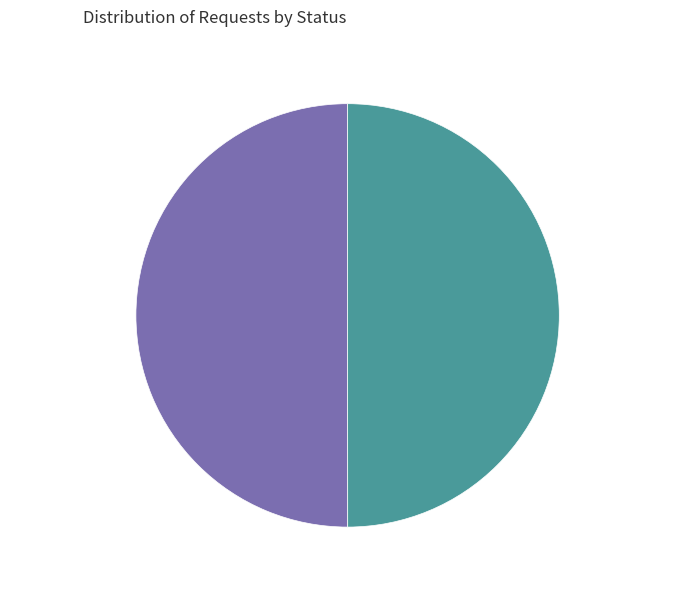

Count the number of slices in the pie.

2